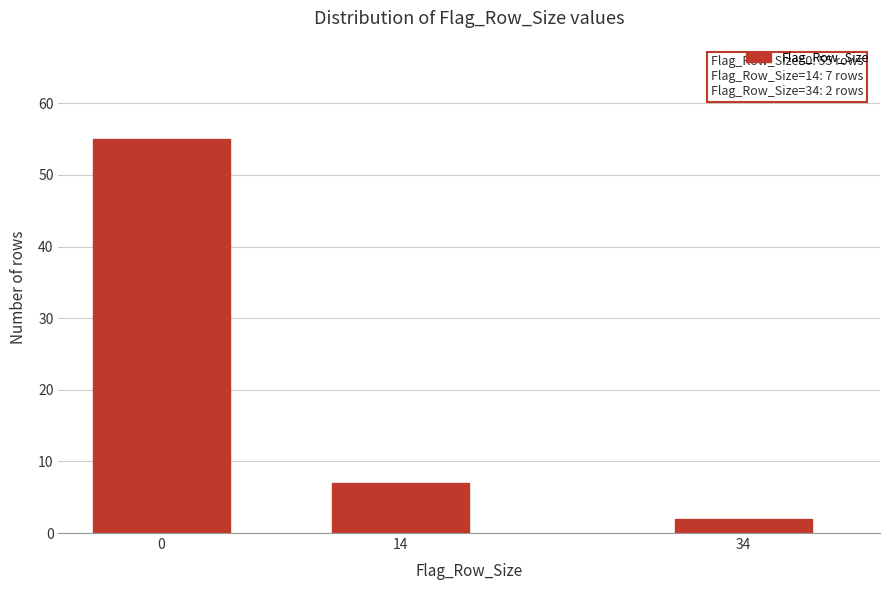

Reading right to left, transcribe all the data shown in this chart.

34=2	14=7	0=55